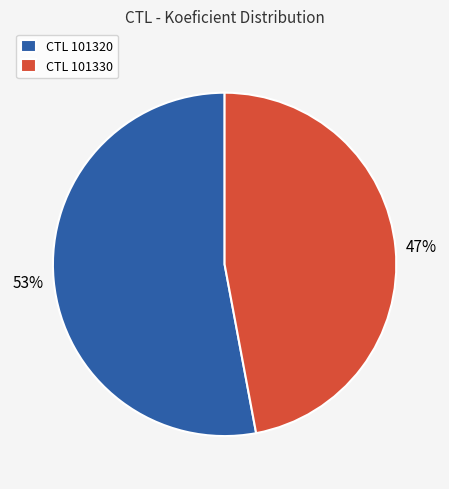

To the nearest percent, what is the average slice percentage?

50%